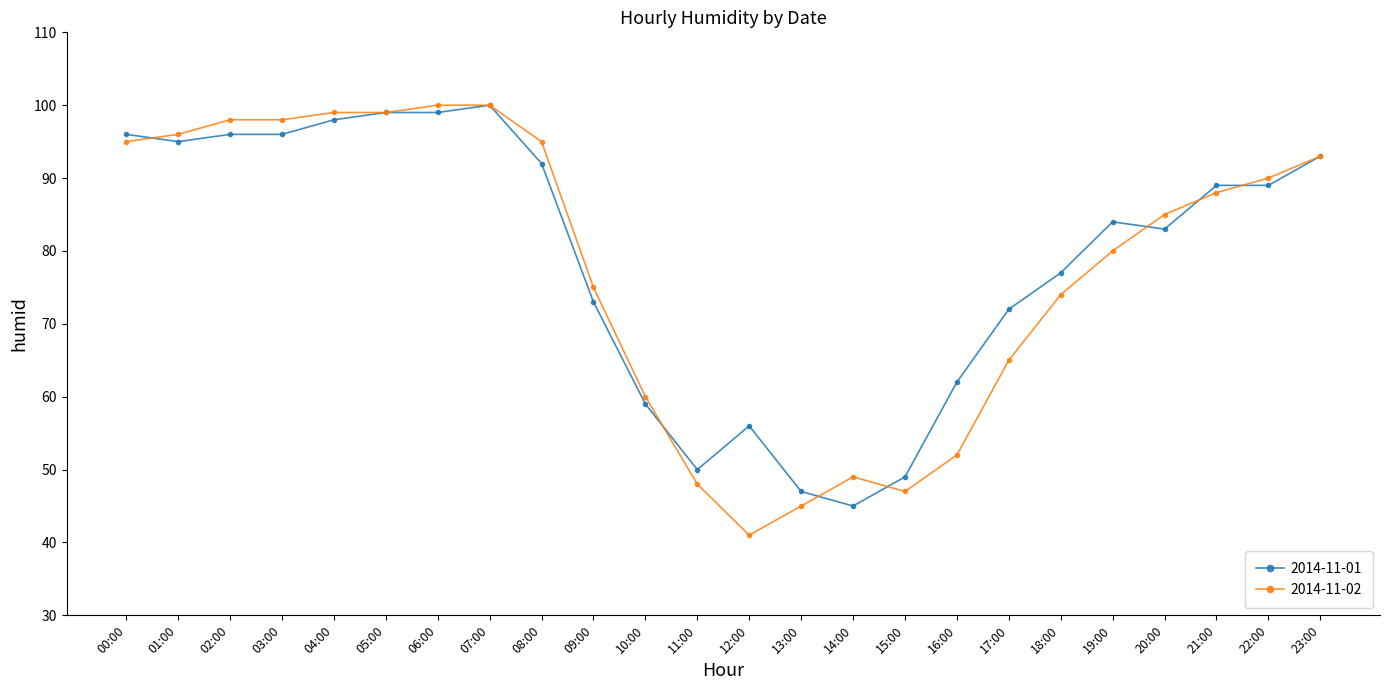

Where do 2014-11-01 and 2014-11-02 first cross each other?

00:00 and 01:00